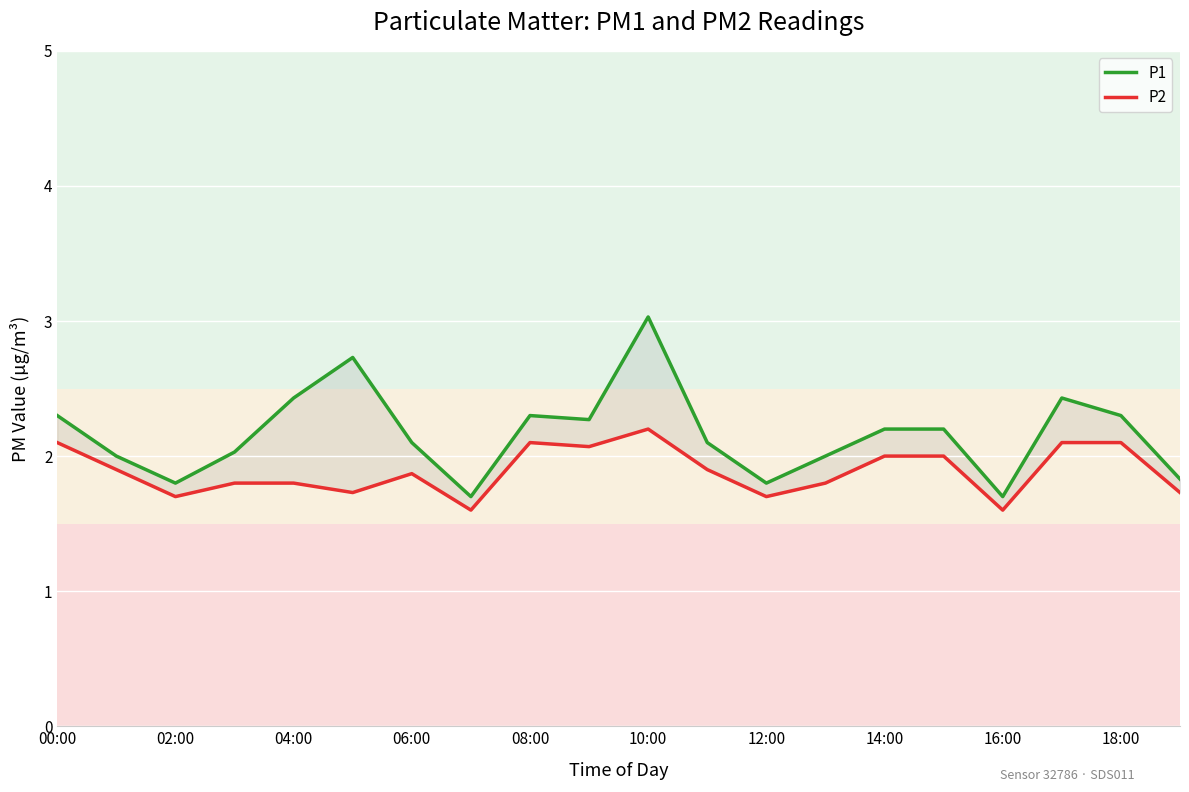

List the series in order of their peak value, lowest first.

P2, P1